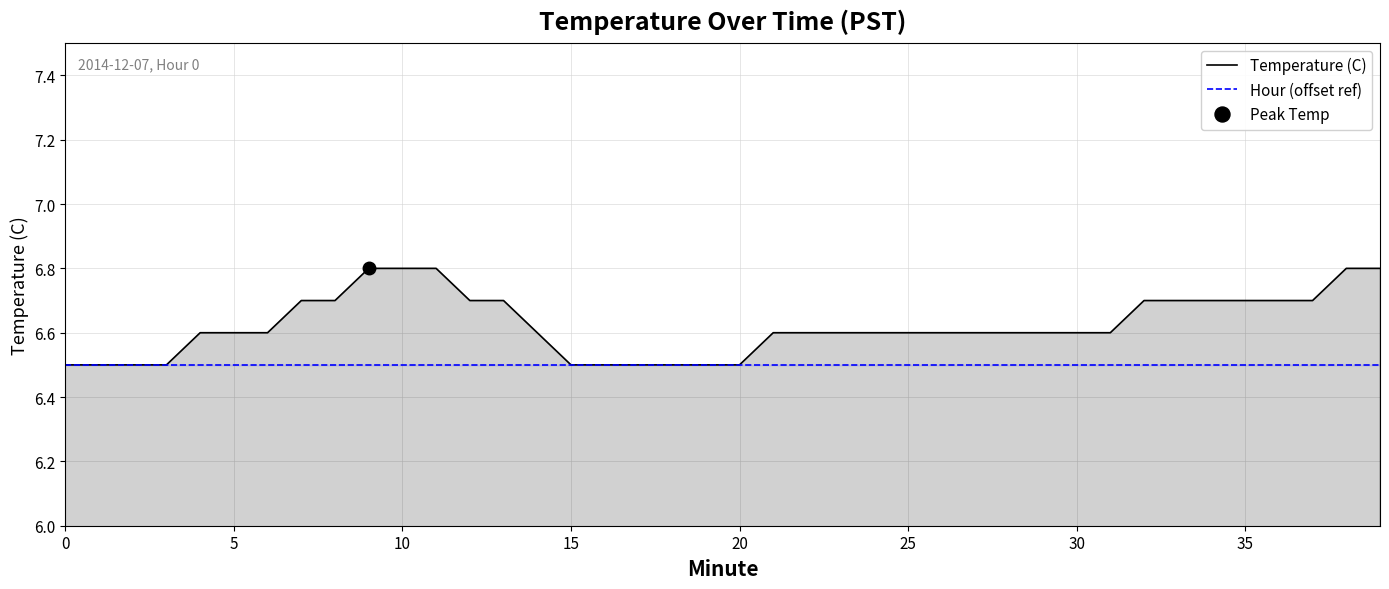

True or false: Hour (offset ref) has a value of 6.5 at 18.

True